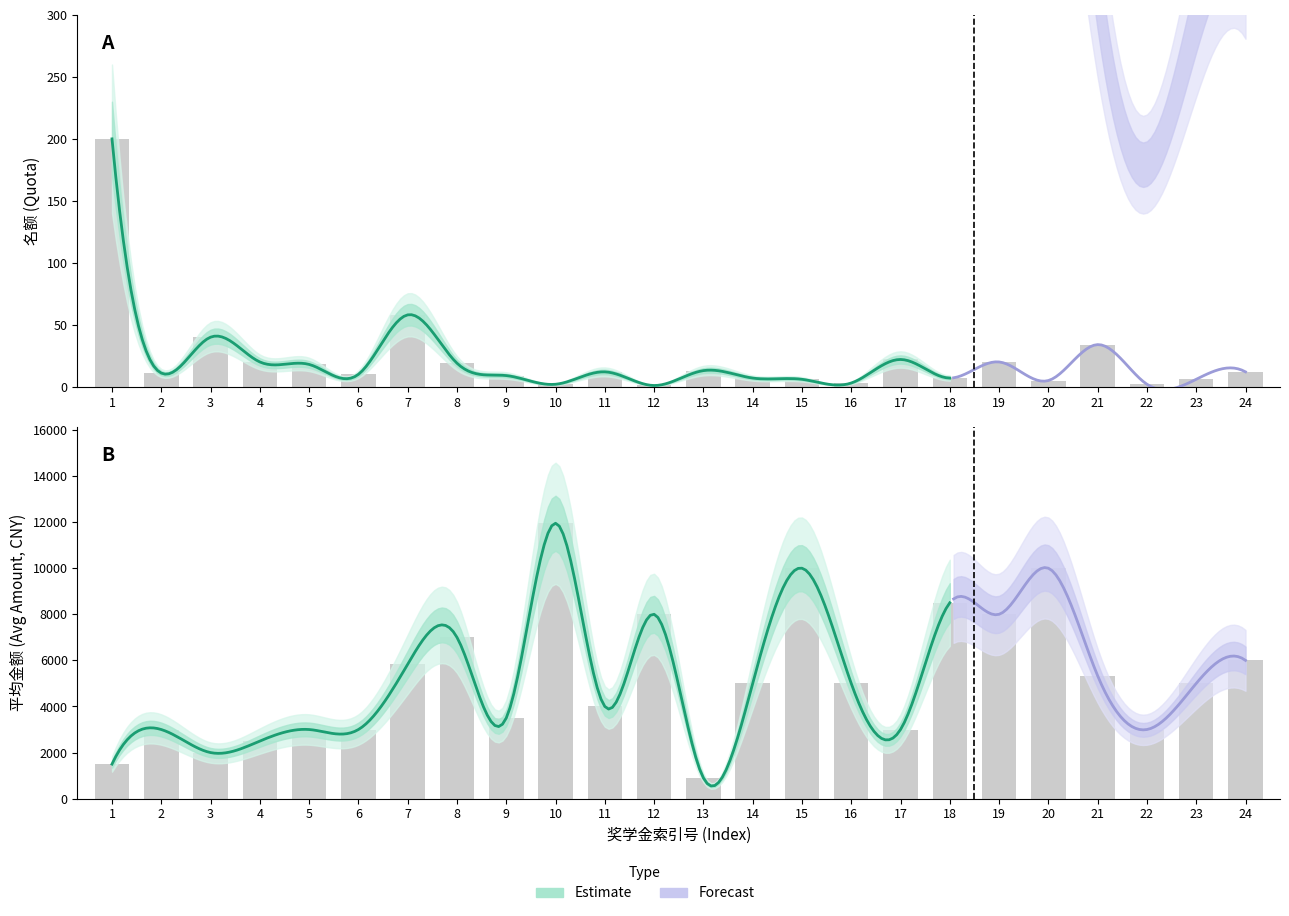

What is the smallest value displayed?

1